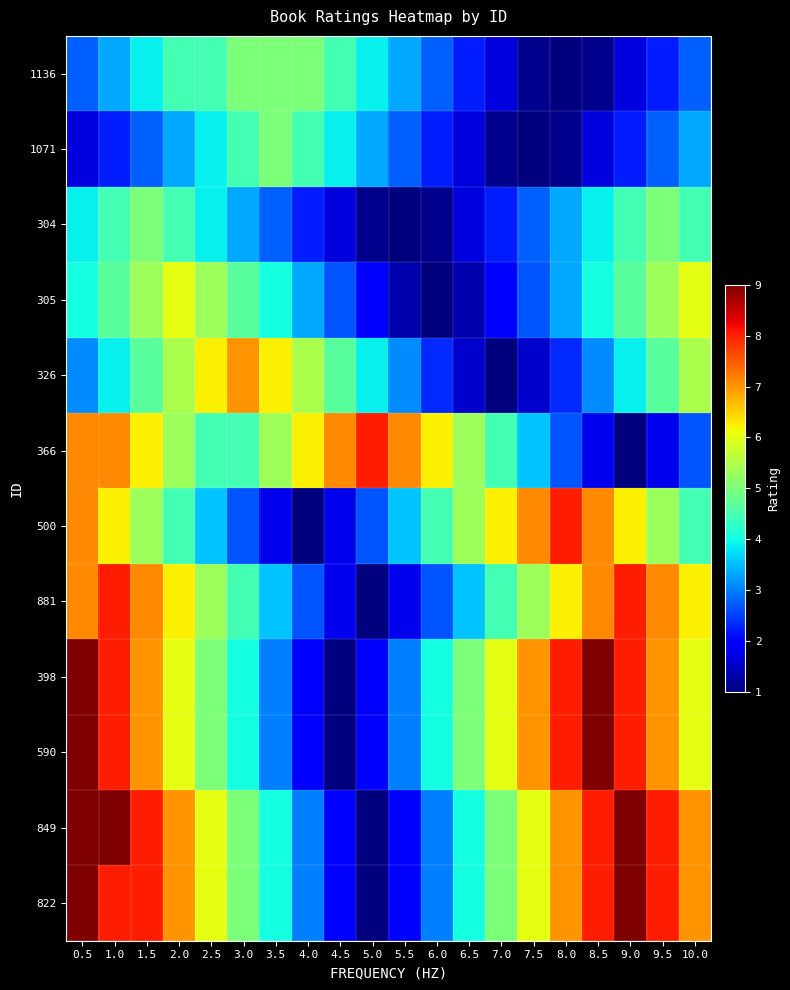

At which category is the sum across all series the highest?

1.0